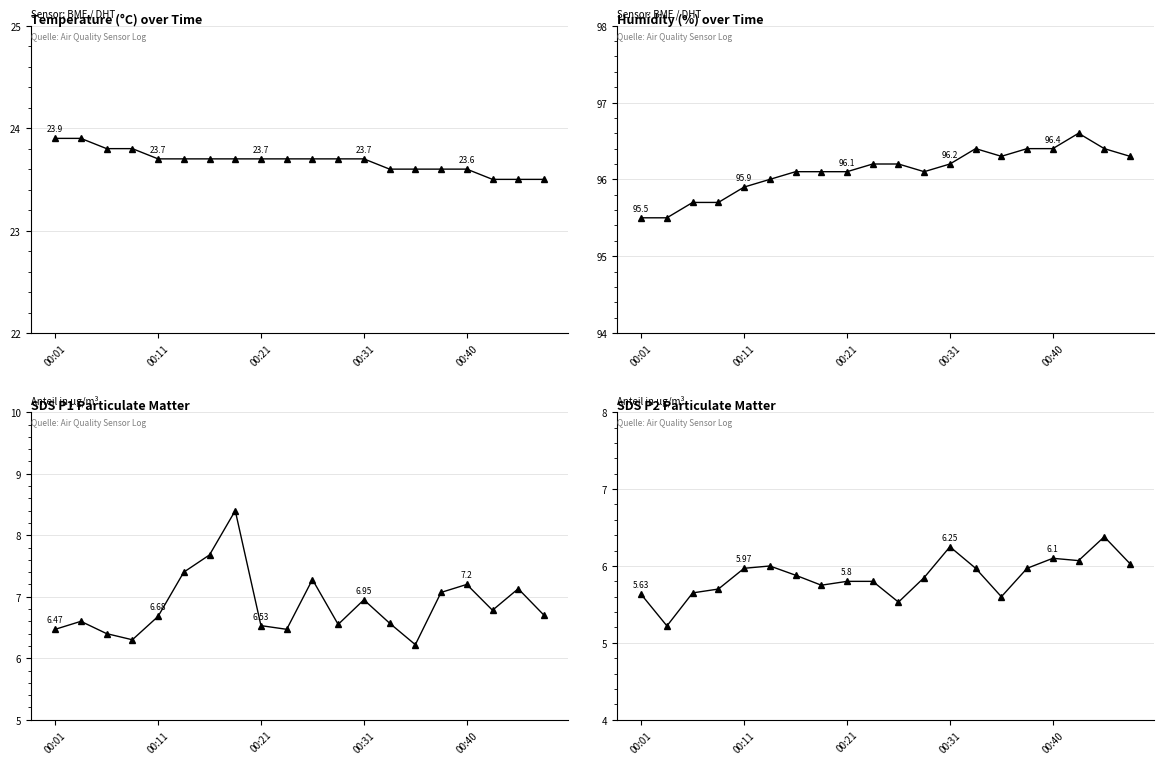

What is the spread (max minus min) of values at 18?

90.0